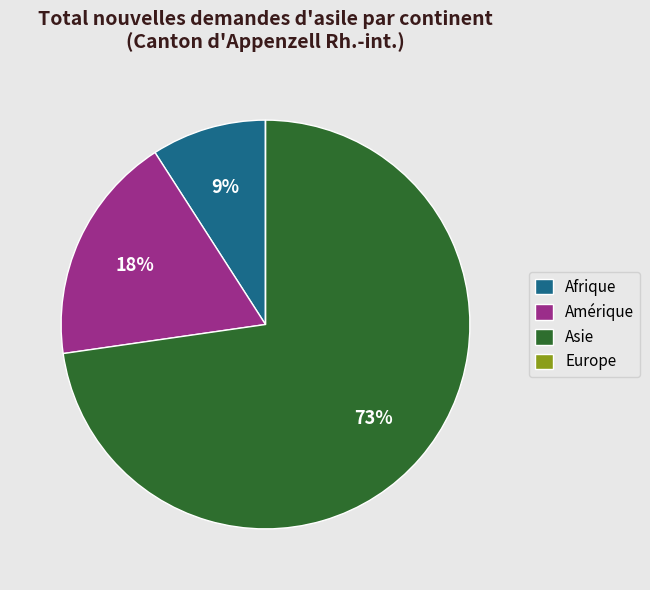

Which has a higher value, Afrique or Asie?

Asie